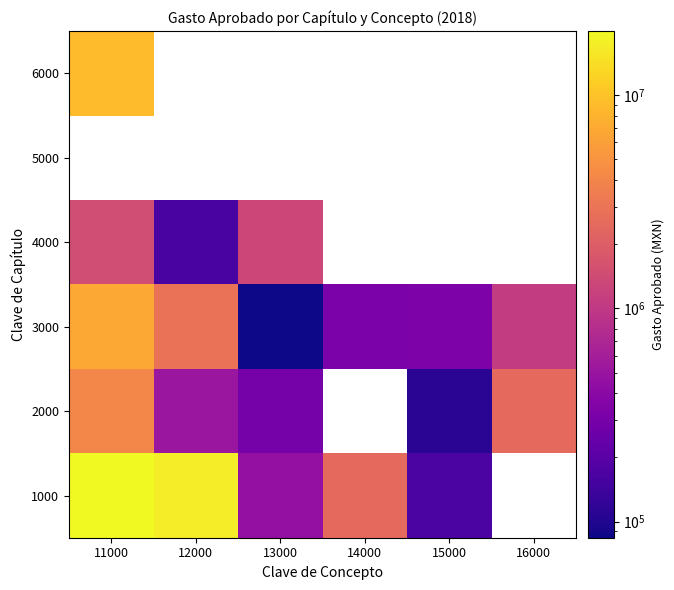

True or false: 6000 has a value of 8923690.0 at 11000.

True